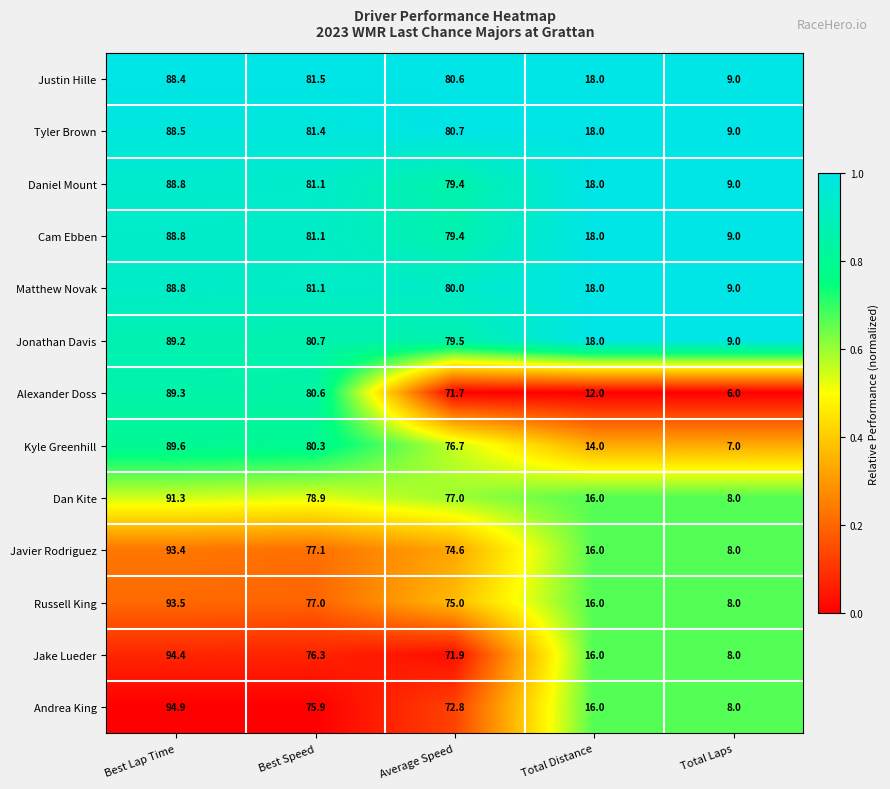

What is the total value across all series at Best Speed?

1033.0